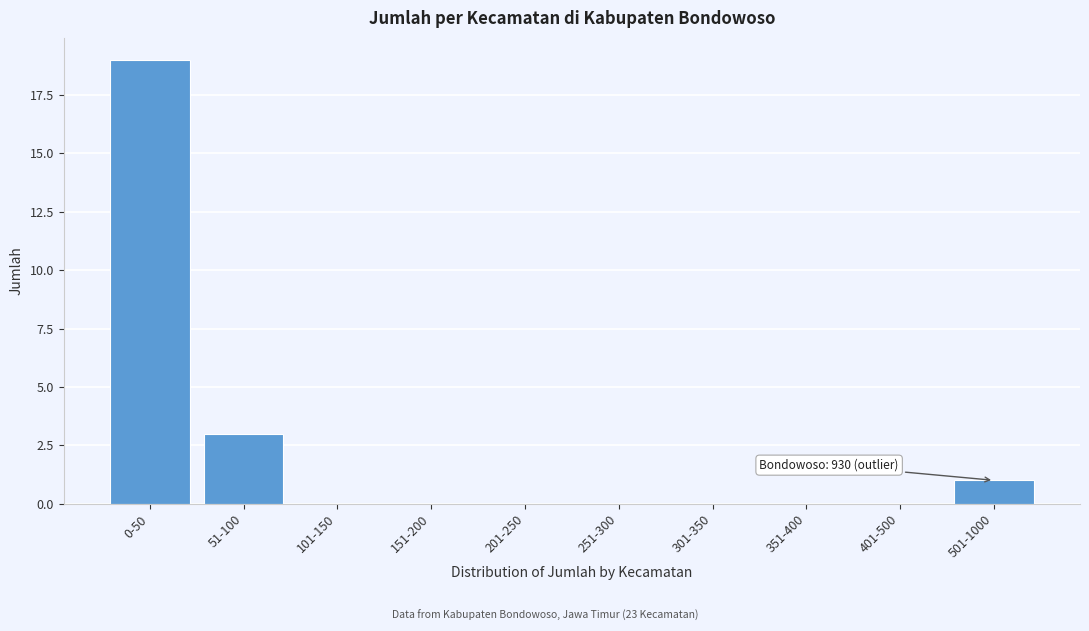

Reading left to right, transcribe all the data shown in this chart.

0-50=19	51-100=3	101-150=0	151-200=0	201-250=0	251-300=0	301-350=0	351-400=0	401-500=0	501-1000=1